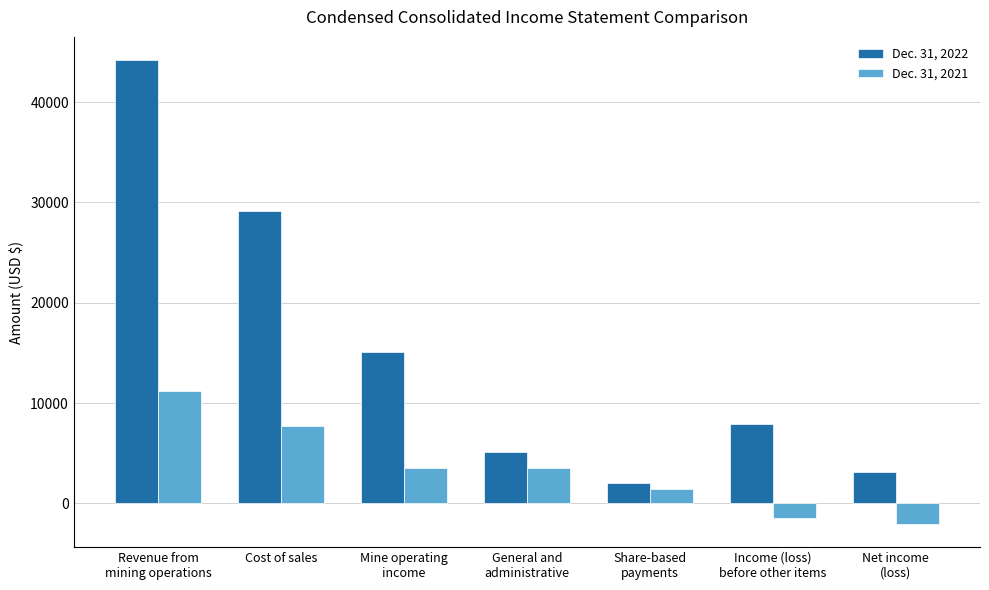

How many series are shown in this chart?

2